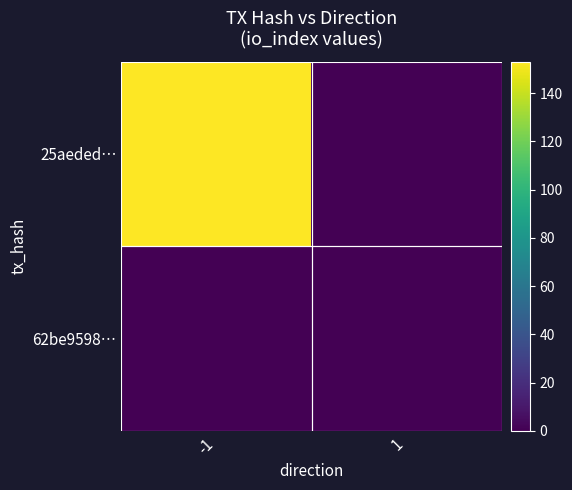

Reading left to right, what are all the values shown in this chart?

25aeded…: -1=153	1=0
62be9598…: -1=0	1=0